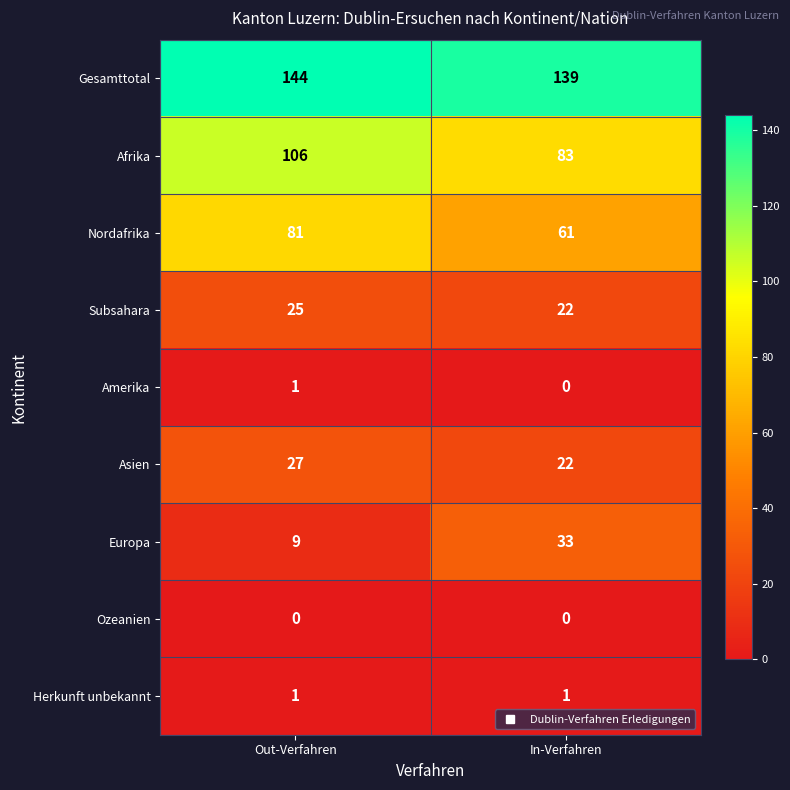

Which series has the largest range (max minus min)?

Europa